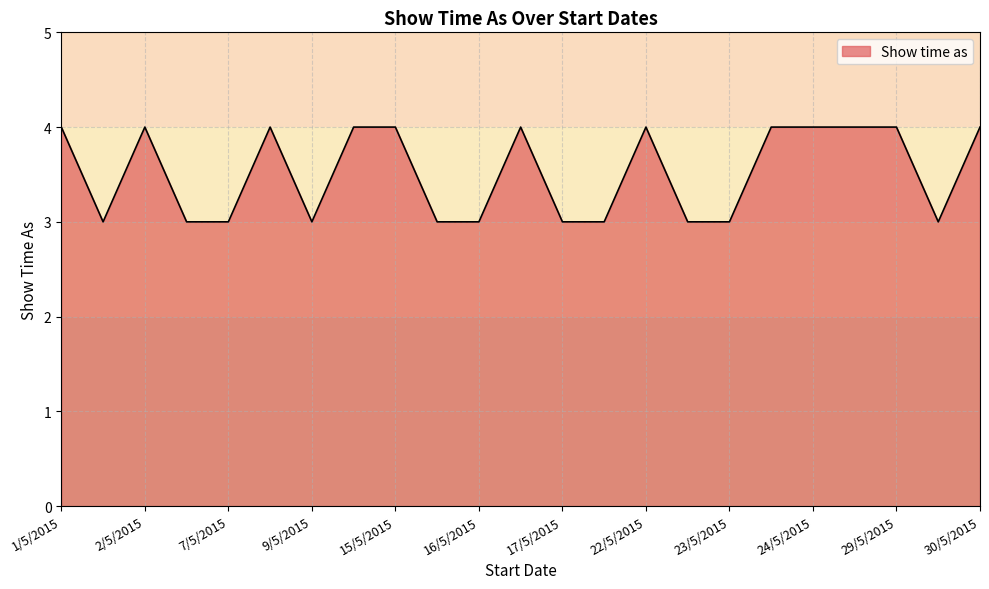

What is the maximum value shown in the chart?

4